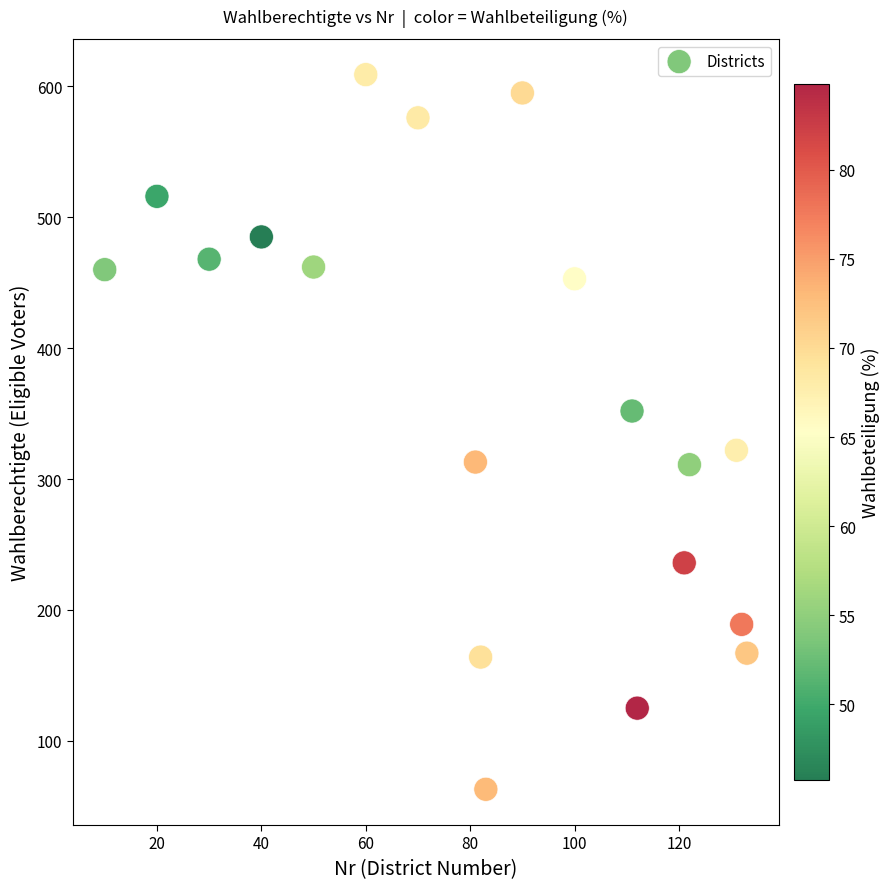

What is the range of X values (max minus min)?

123